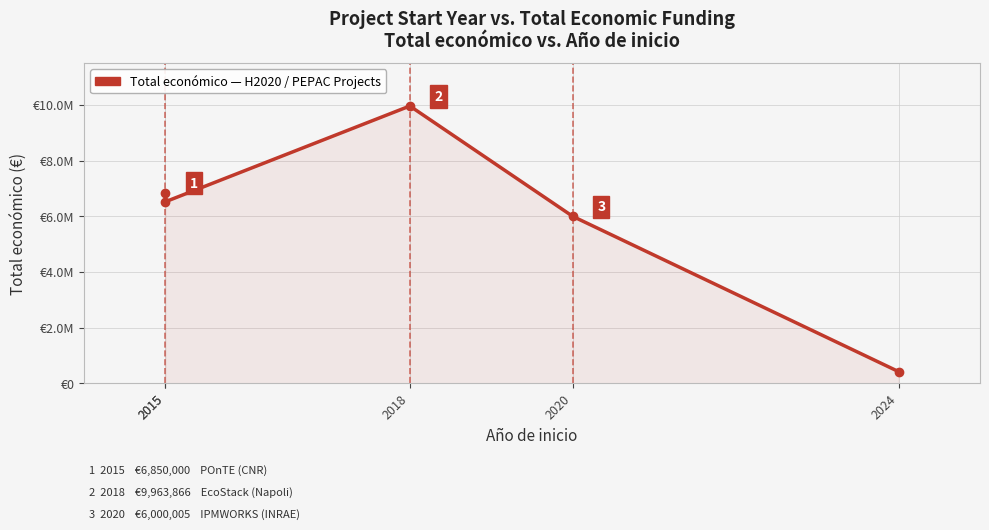

List the labels in order of value, smallest first.

2024, 2020, 2015, 2015, 2018